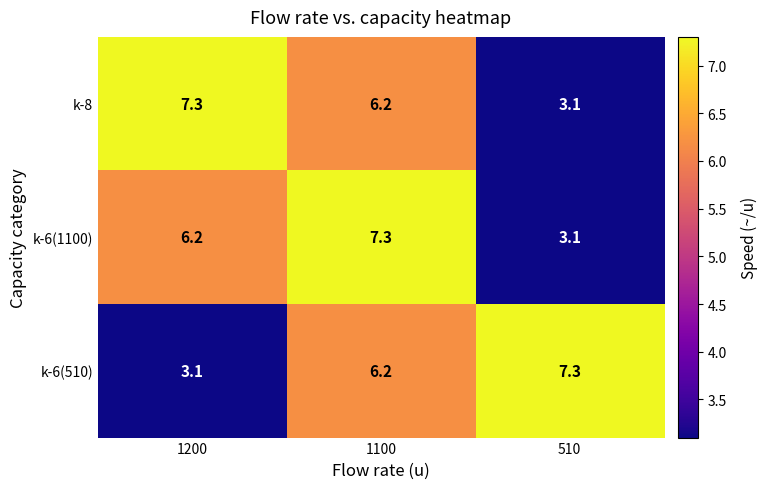

What is the difference between the k-6(510) values at 510 and 1100?

1.1